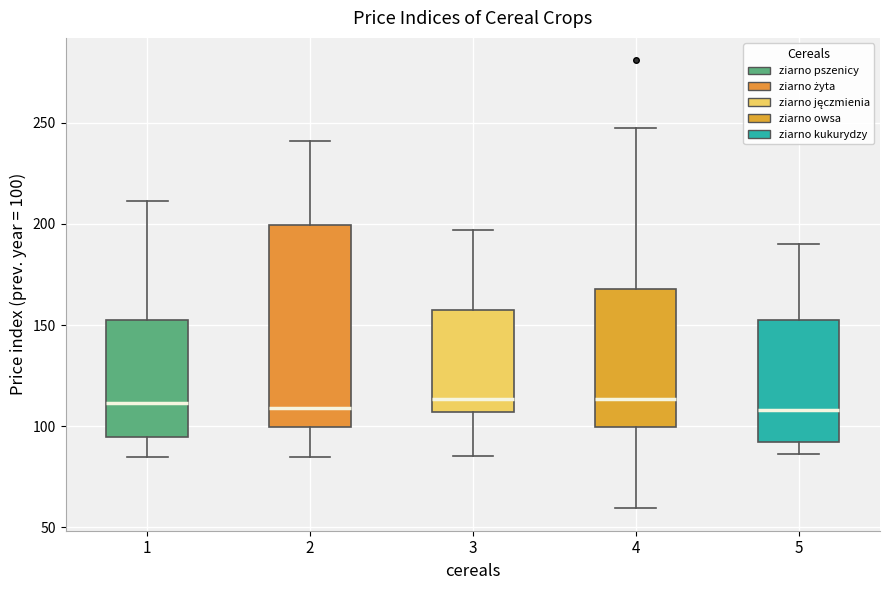

Comparing the boxes themselves (not the whiskers), which one is the tallest?

2